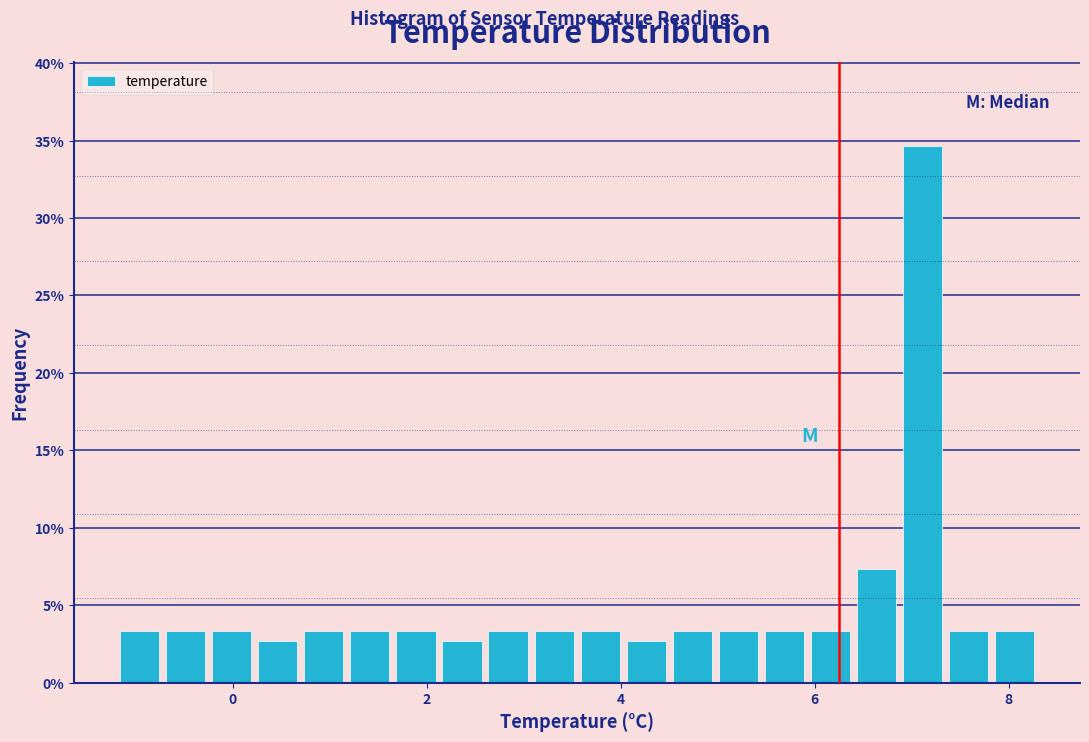

Read against the x-axis, roughly where is the centre of the tallest bar?

7.2